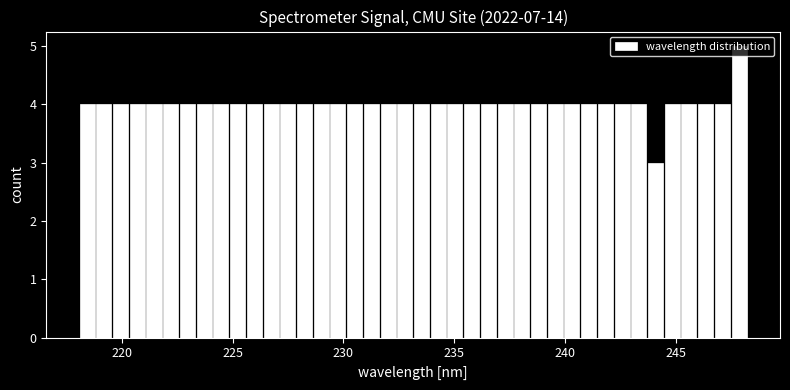

Around what value on the x-axis is the tallest bar? Give the approximate position of its centre, as read against the axis.

248.0